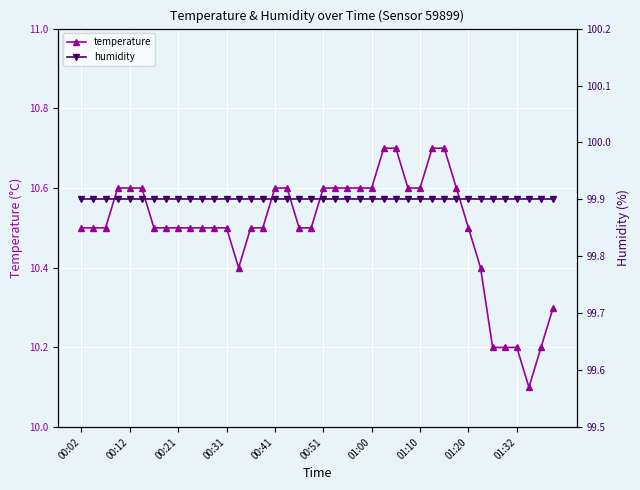

True or false: temperature and humidity intersect in this chart.

False